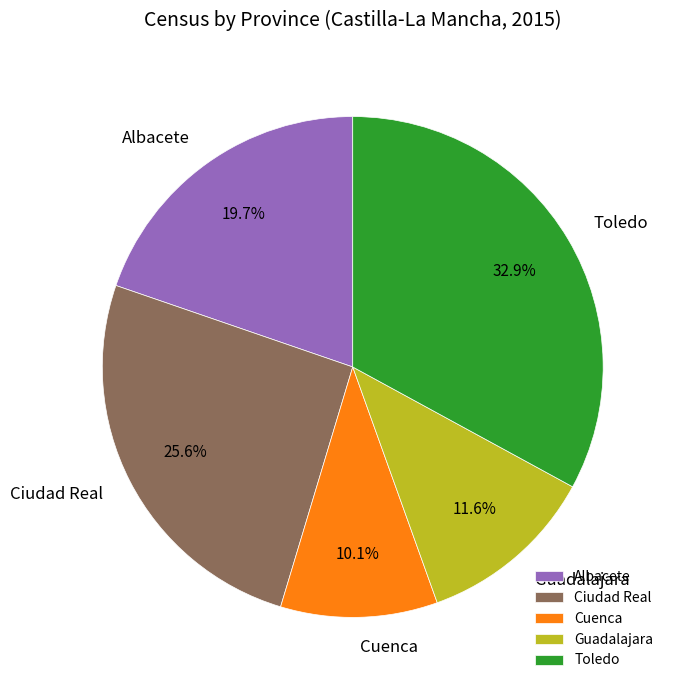

How much of the chart is everything except Cuenca?

89.9%